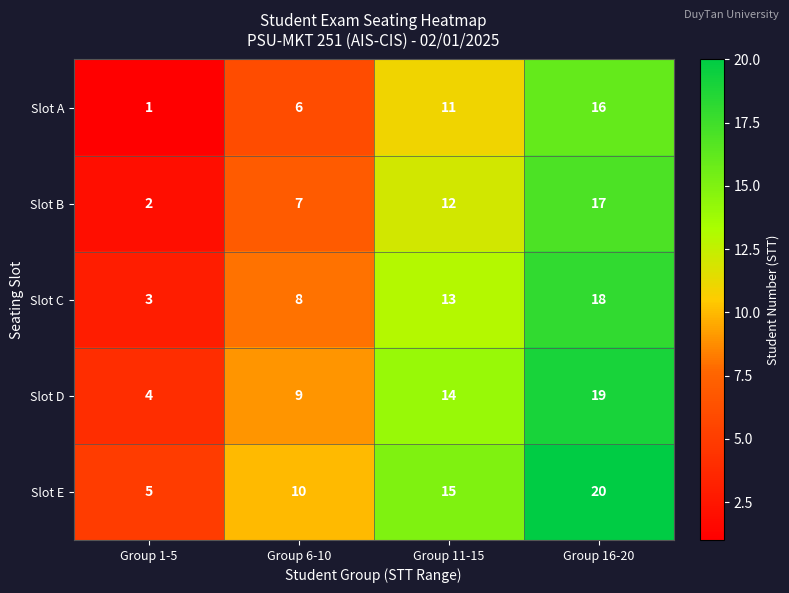

What is the total value across all series at Group 16-20?

90